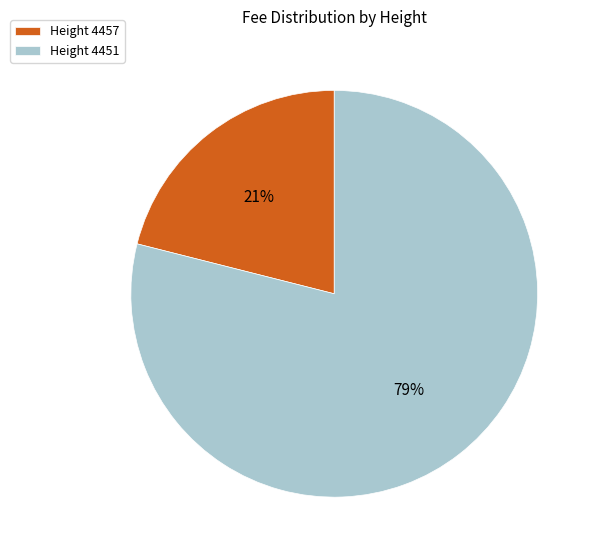

Which category accounts for the majority?

Height 4451